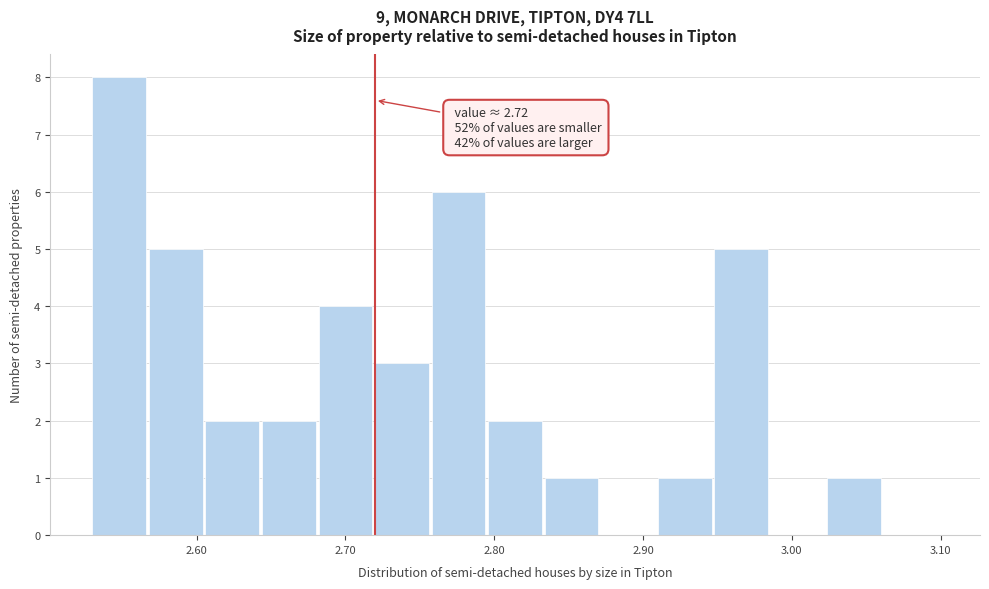

Read against the x-axis, roughly where is the centre of the tallest bar?

2.55